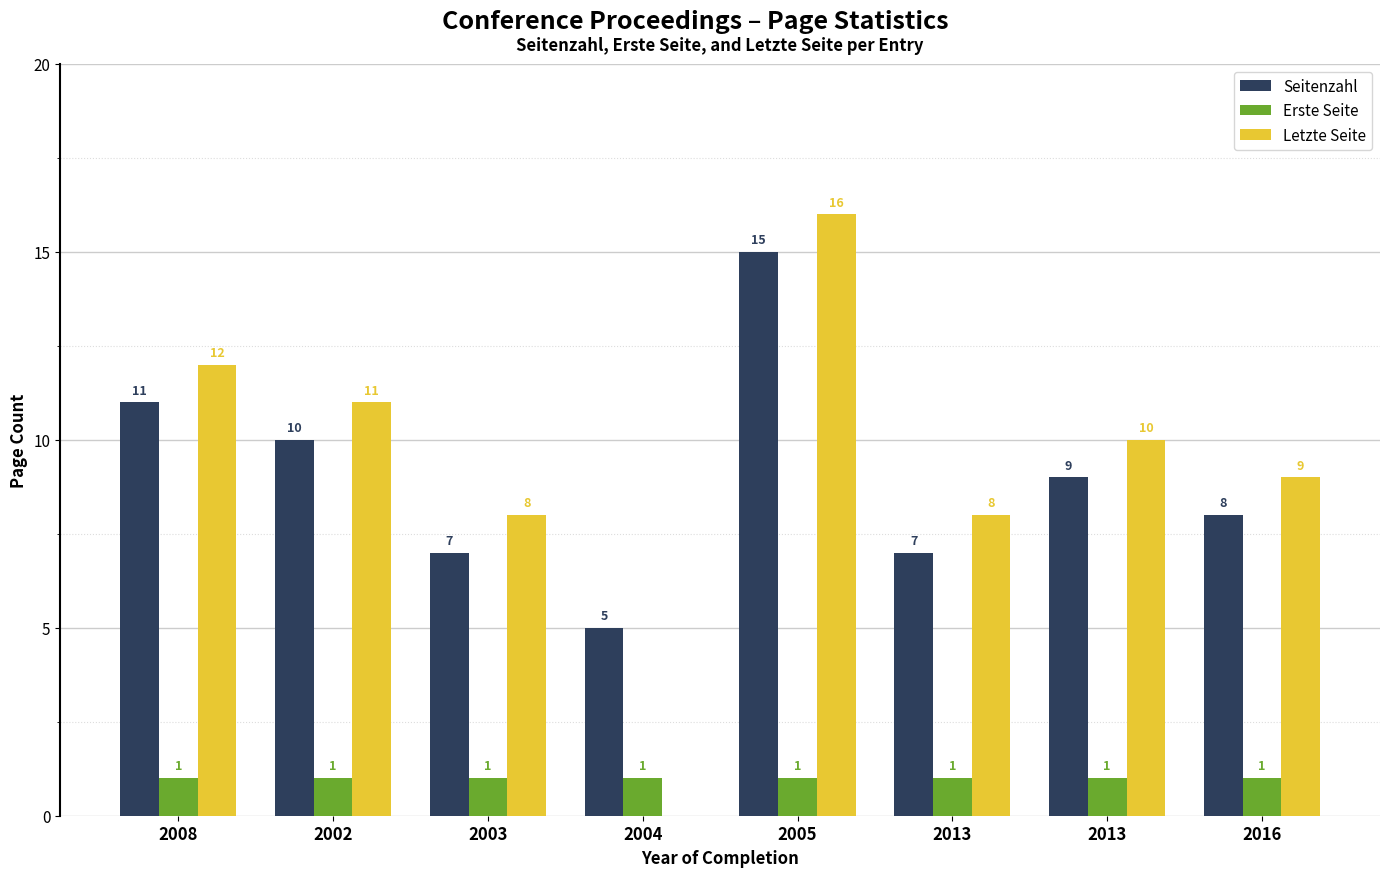

Count the number of categories in the chart.

8